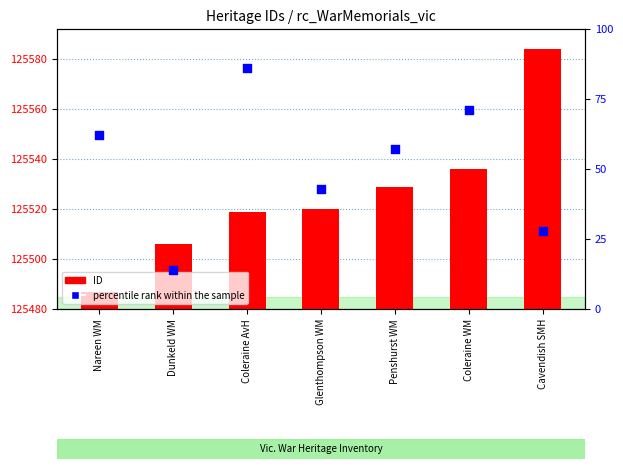

What are all the series names shown in the legend?

ID, percentile rank within the sample